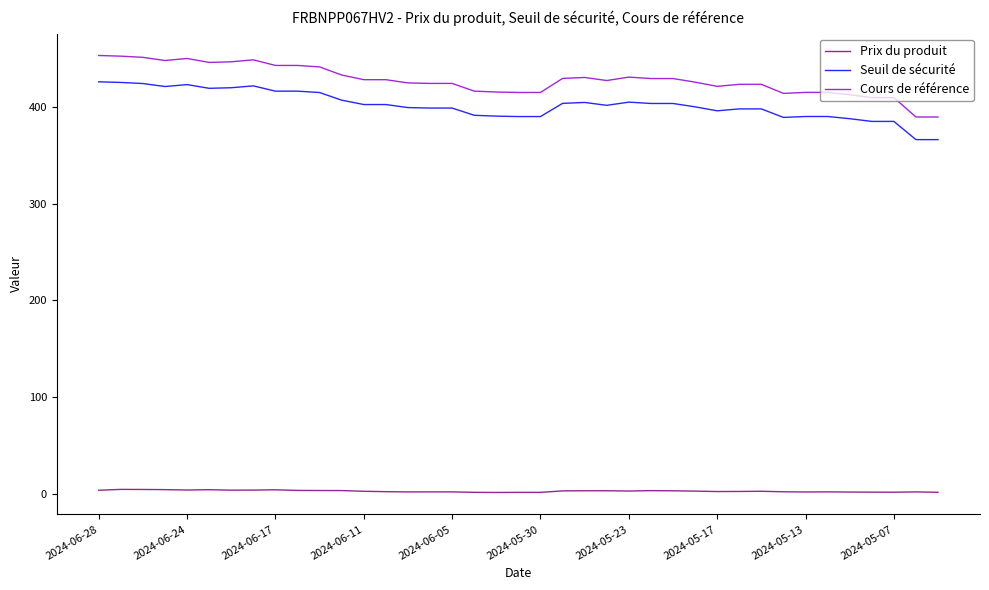

Which series has the largest total across all categories?

Cours de référence